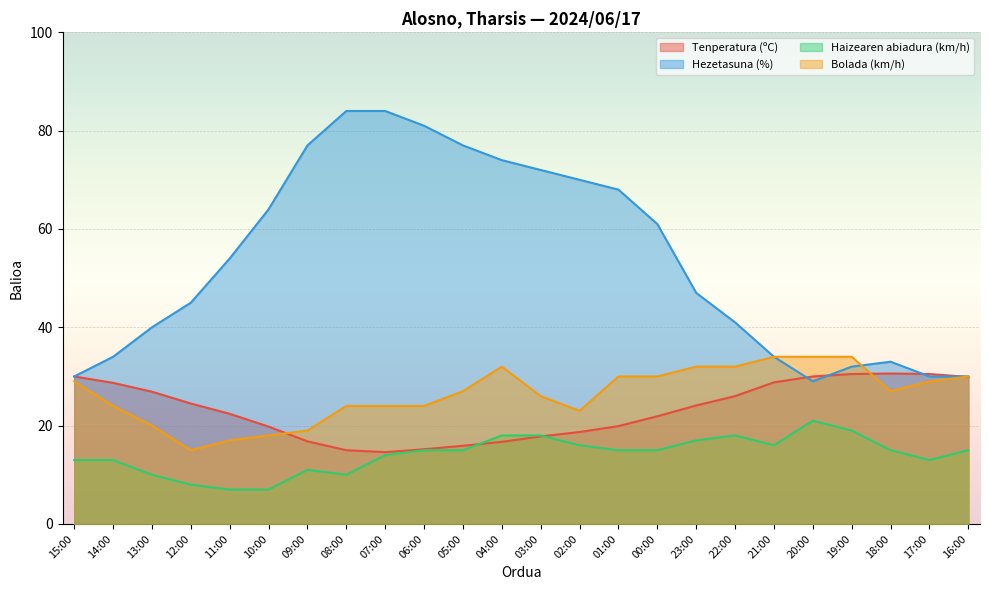

How many data points in Tenperatura (ºC) are less than 24?

12